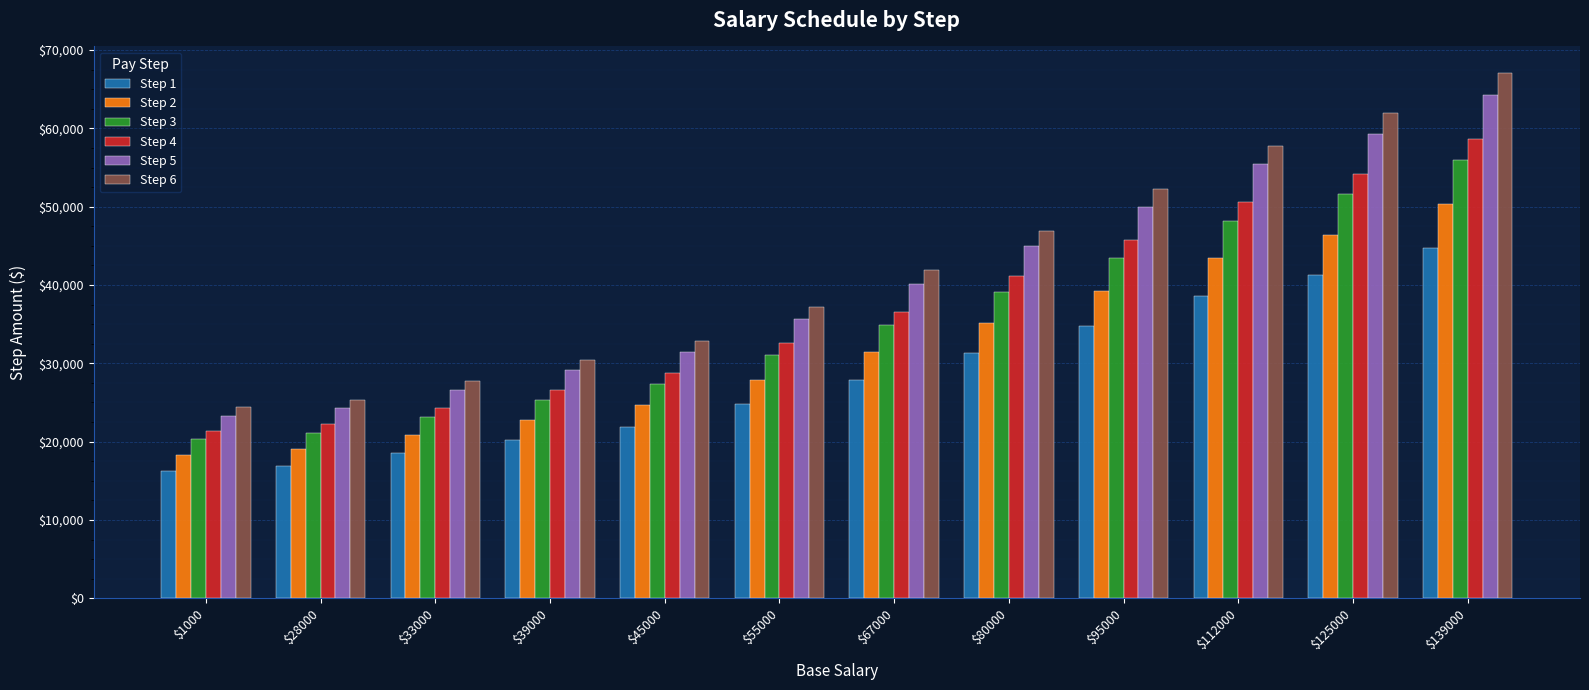

What are all the series names shown in the legend?

Step 1, Step 2, Step 3, Step 4, Step 5, Step 6